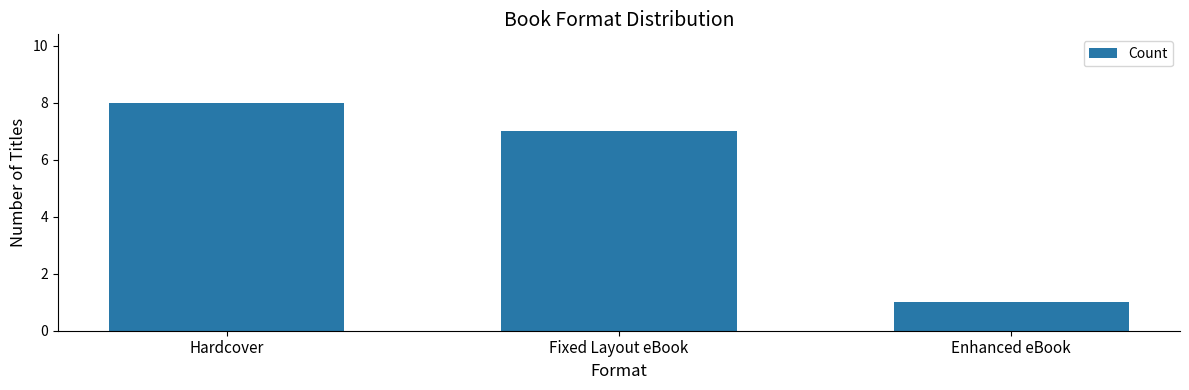

Reading right to left, transcribe all the data shown in this chart.

1	7	8